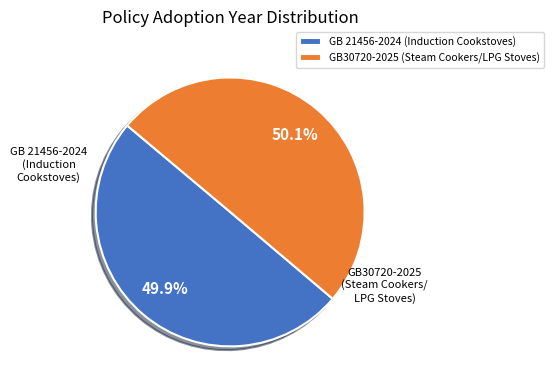

What is the total percentage of GB30720-2025 (Steam Cookers/LPG Stoves) and GB 21456-2024 (Induction Cookstoves)?

100.0%